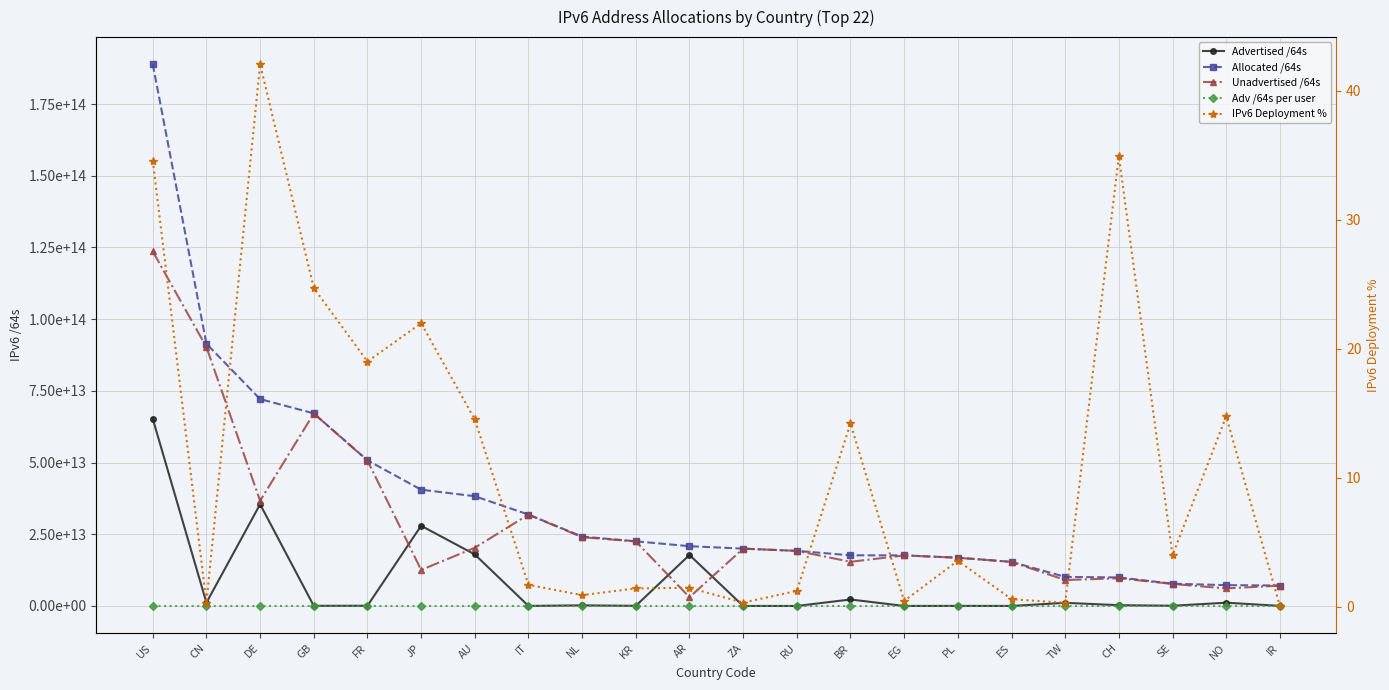

What is the sum of the Unadvertised /64s values at TW and KR?

31545159254017.0